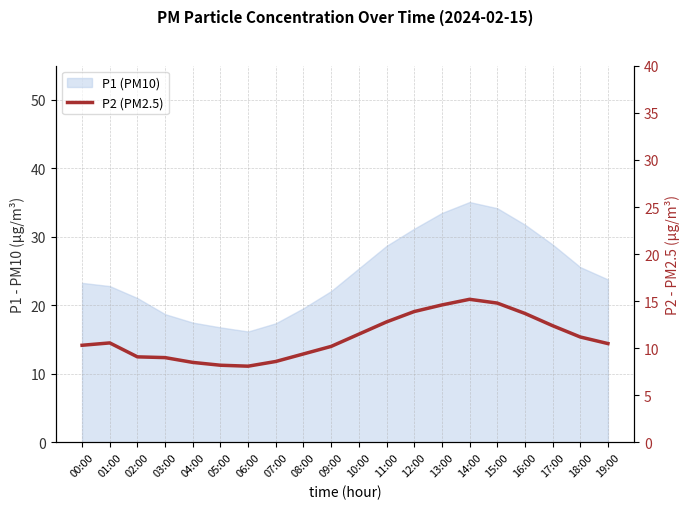

Which label corresponds to the largest value in the chart?

14:00